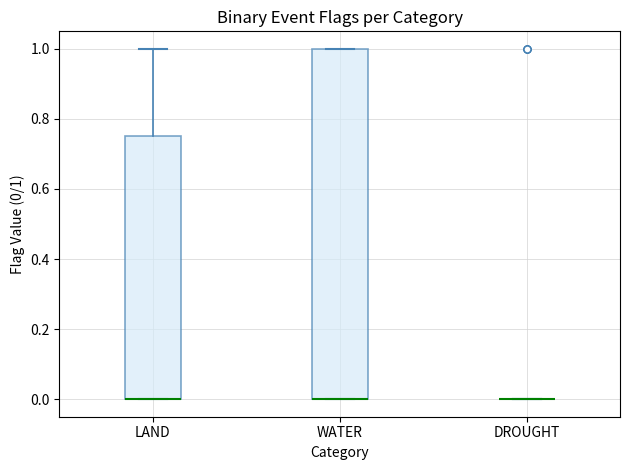

Comparing the boxes themselves (not the whiskers), which one is the tallest?

WATER